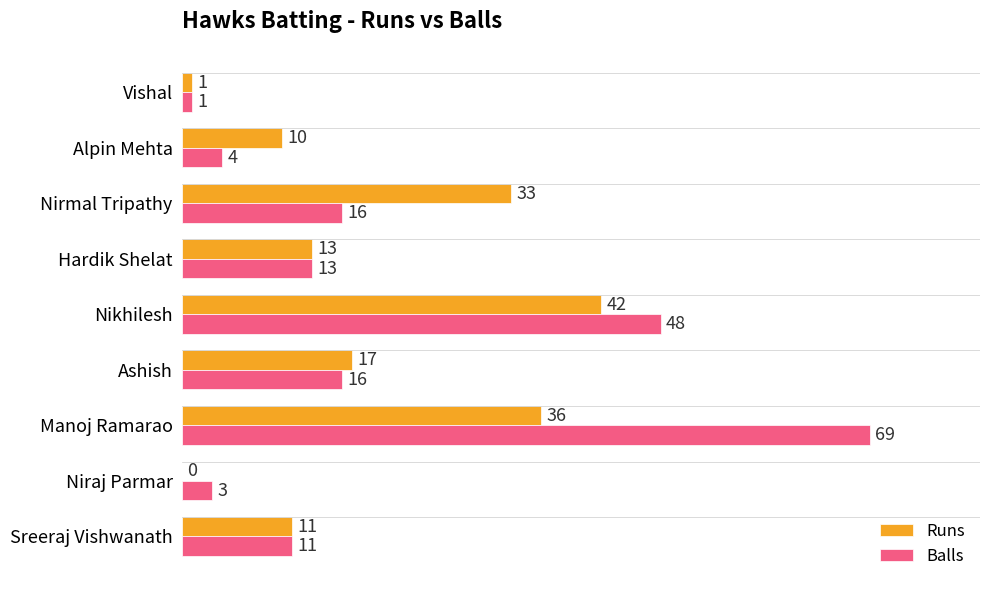

Where is Balls nearest to the value 35?

Nikhilesh